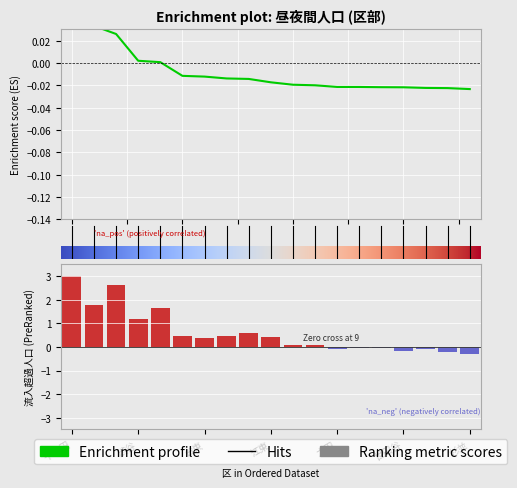

What is the difference between the values at 中央 and 千代田?

0.2